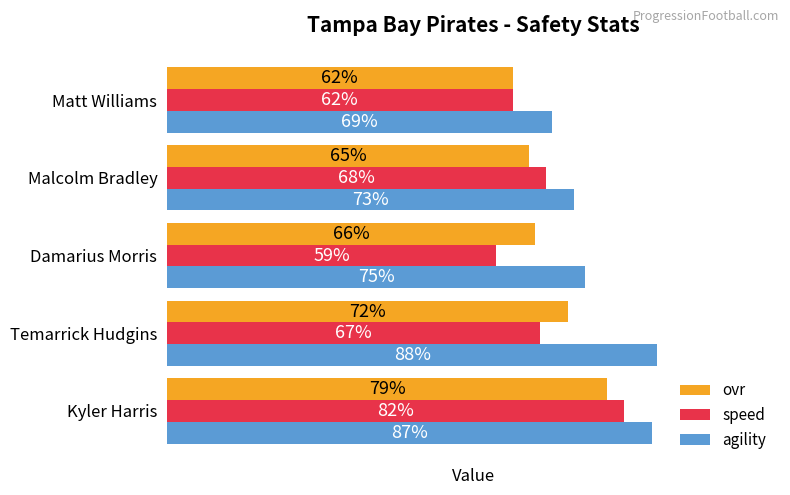

At which category does the chart reach its peak across all series?

Temarrick Hudgins